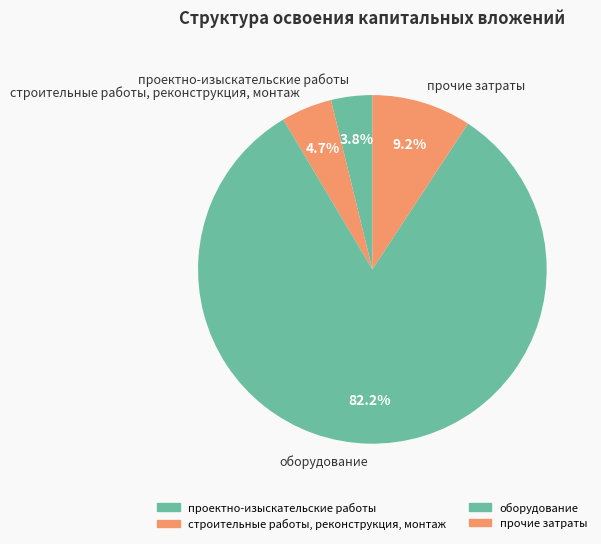

Do оборудование and строительные работы, реконструкция, монтаж together represent more than half of the pie?

Yes